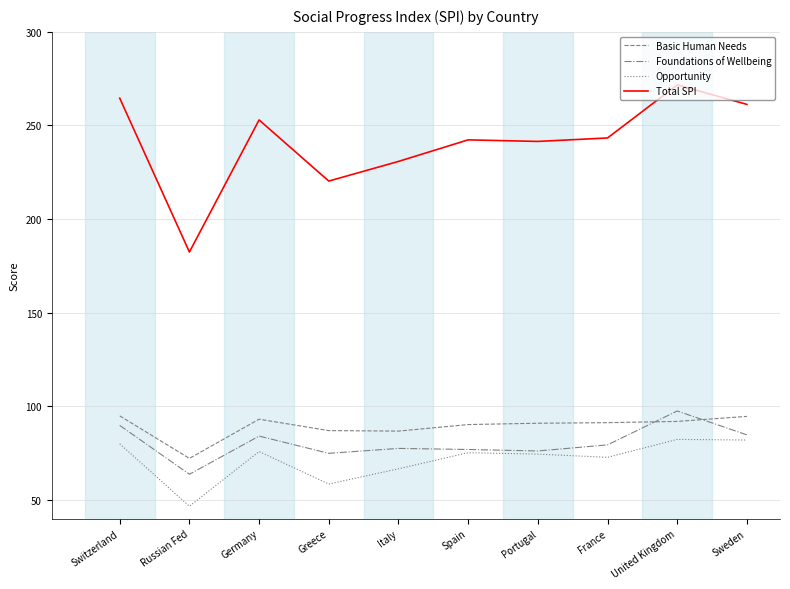

What position from the right is Germany?

8